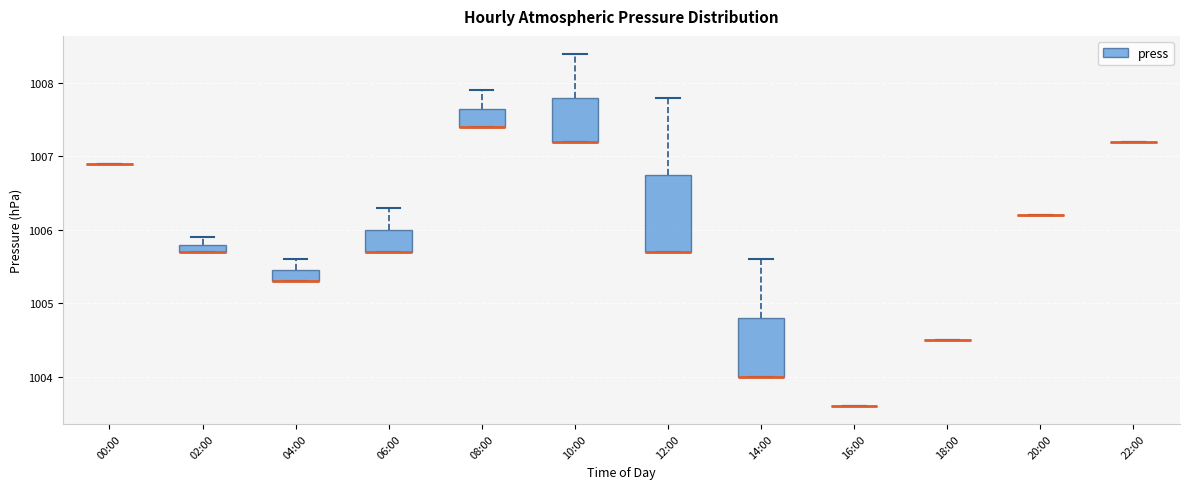

Comparing the boxes themselves (not the whiskers), which one is the tallest?

12:00